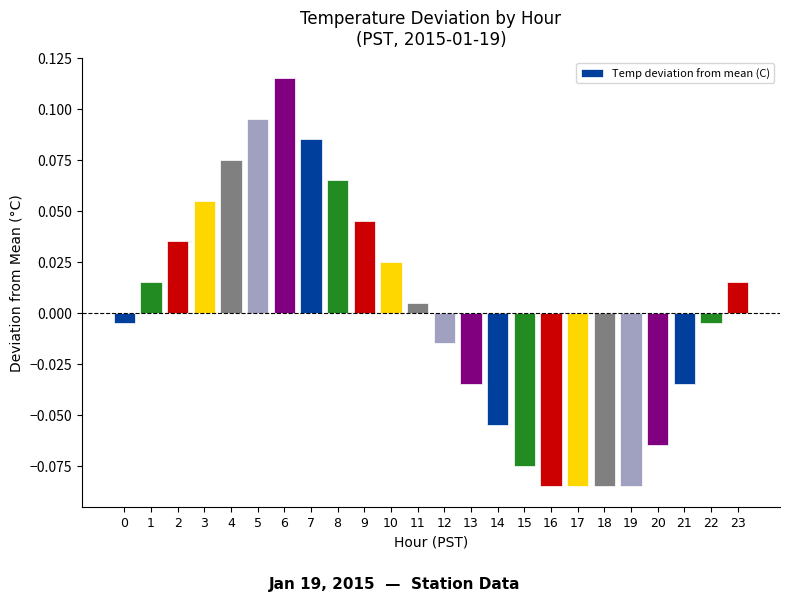

Count the number of values greater than 0.

12